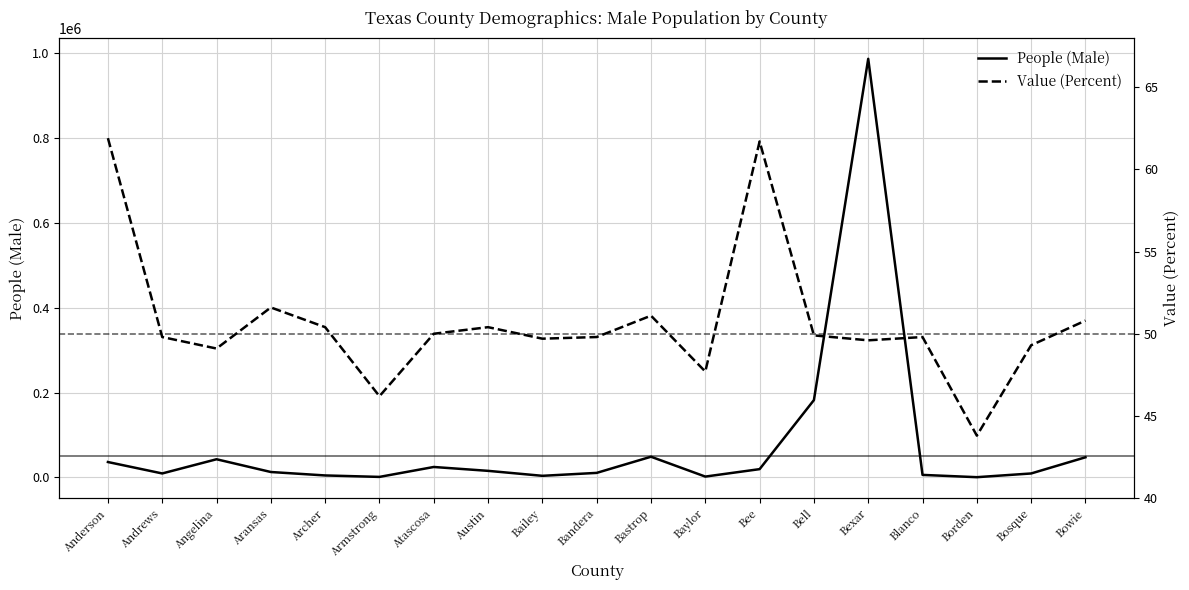

Reading left to right, extract all data points from this chart.

People (Male): 36008.0	9054.0	42550.0	12467.0	4343.0	915.0	24332.0	15195.0	3466.0	10386.0	48496.0	1664.0	19233.0	182153.0	987300.0	5634.0	241.0	9012.0	47186.0
Value (Percent): 61.9	49.8	49.1	51.6	50.4	46.2	50.0	50.4	49.7	49.8	51.1	47.7	61.7	49.9	49.6	49.8	43.8	49.3	50.8